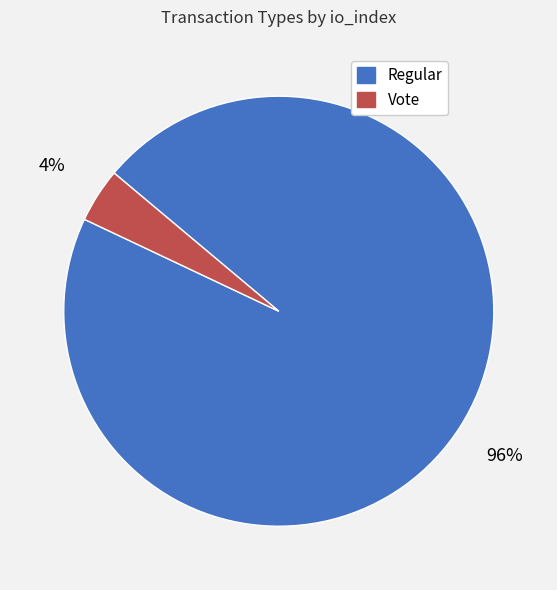

Which category has the smallest portion of the pie?

Vote